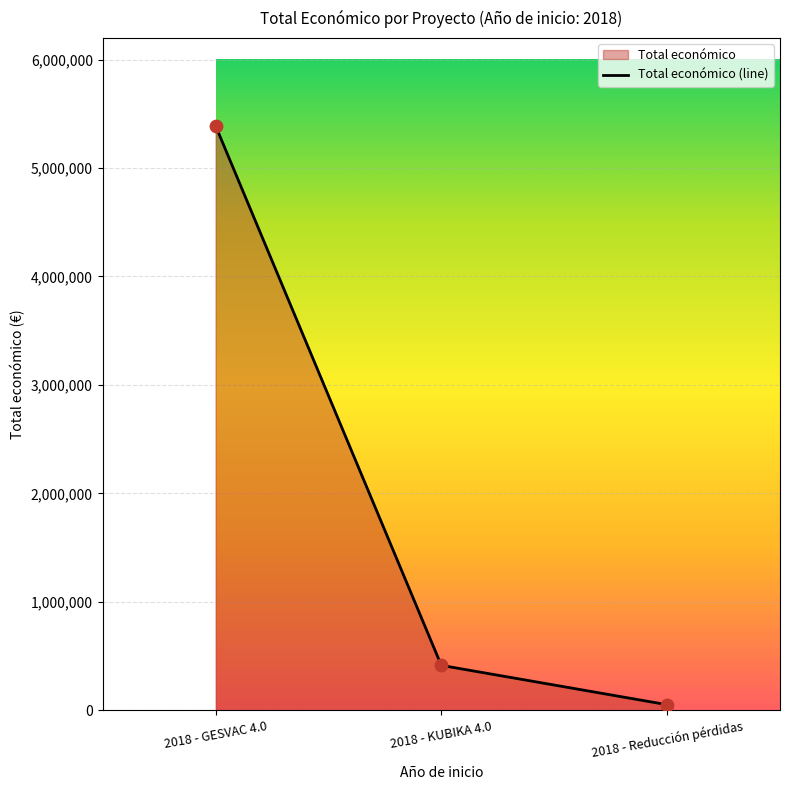

Between 2018 - GESVAC 4.0 and 2018 - Reducción pérdidas, which is larger?

2018 - GESVAC 4.0